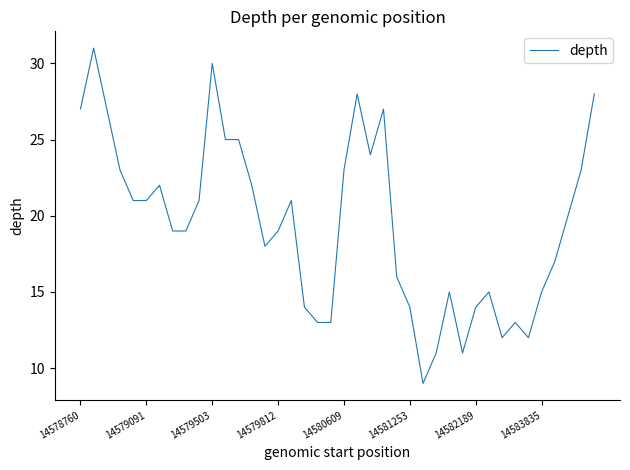

What is the smallest value displayed?

9